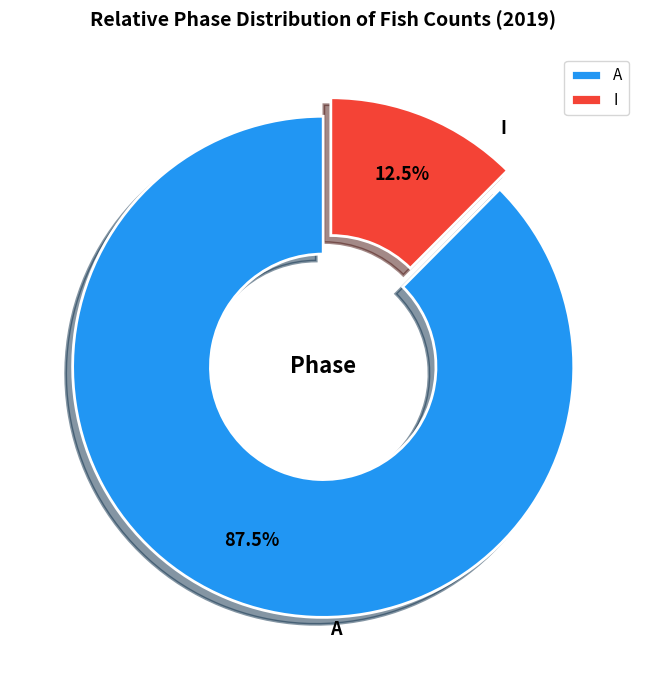

Count the number of slices in the pie.

2